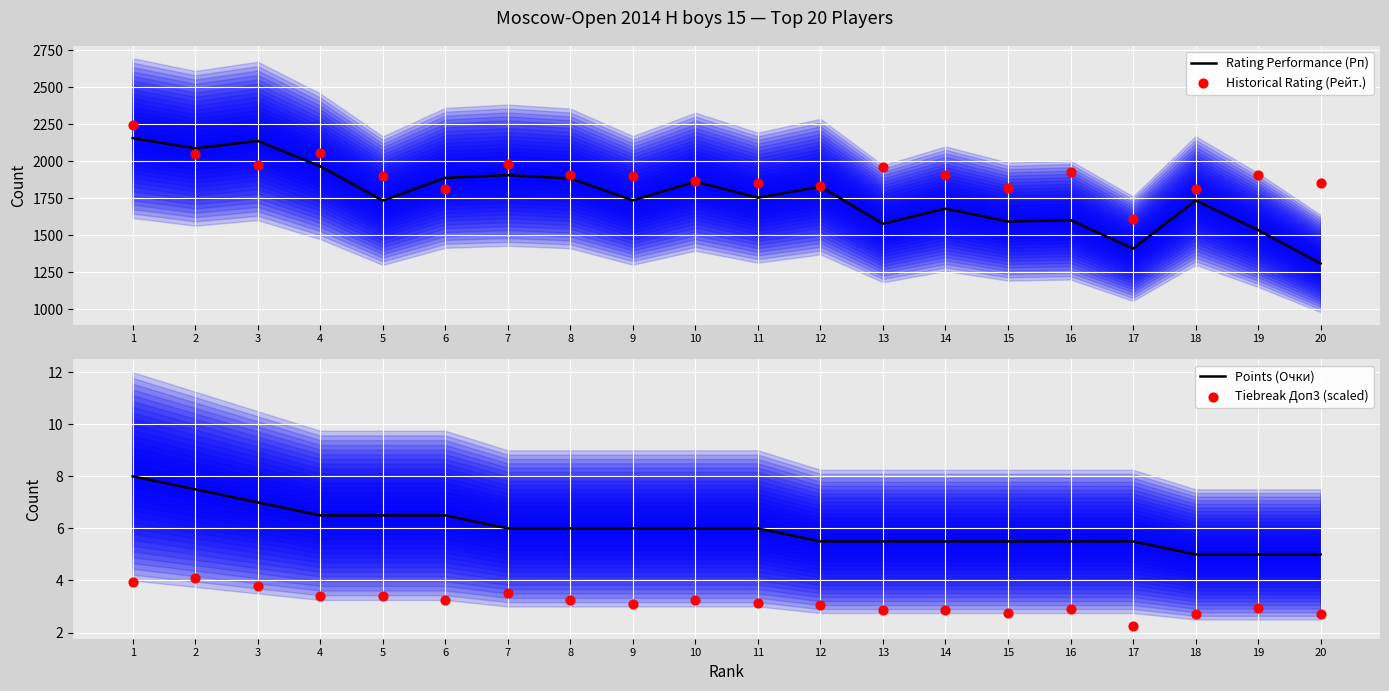

Which series has the widest spread of Y values?

Rating Performance (Рп)